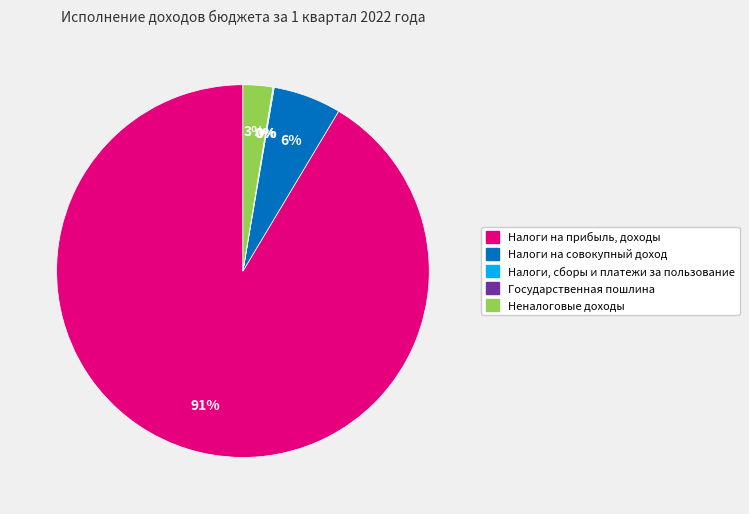

True or false: Налоги на прибыль, доходы accounts for 91% of the total.

True